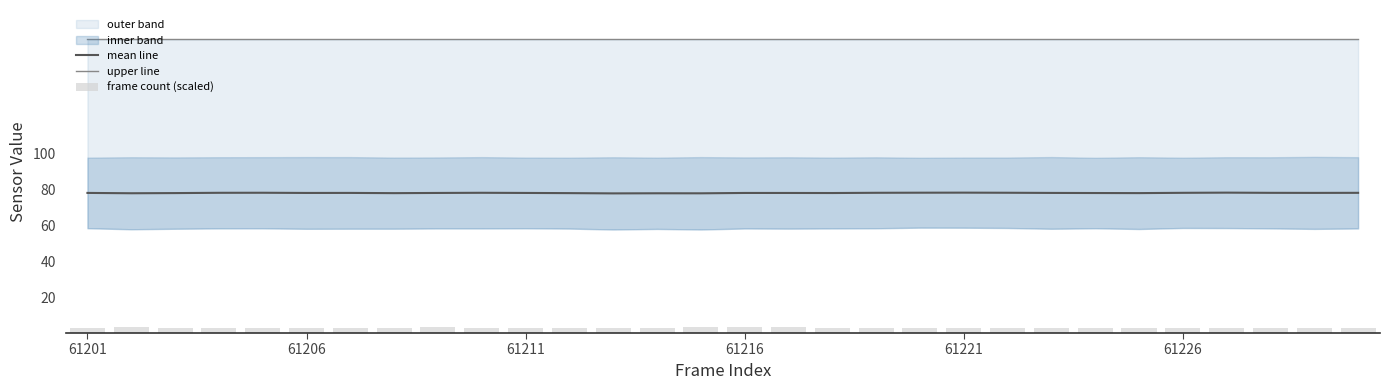

What is the sum of the frame count (scaled) values at 13 and 29?

5.9